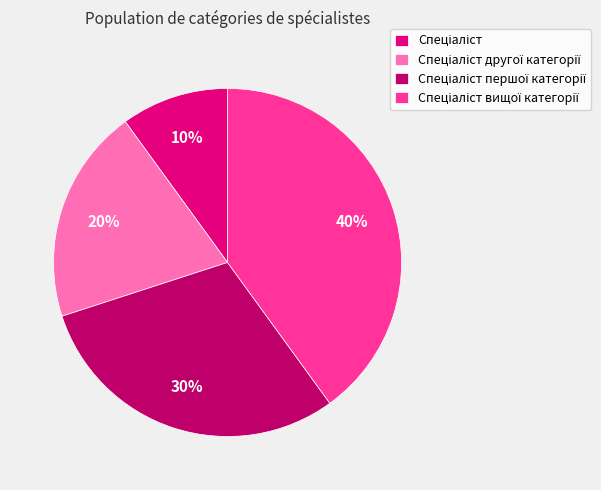

Count the number of slices in the pie.

4